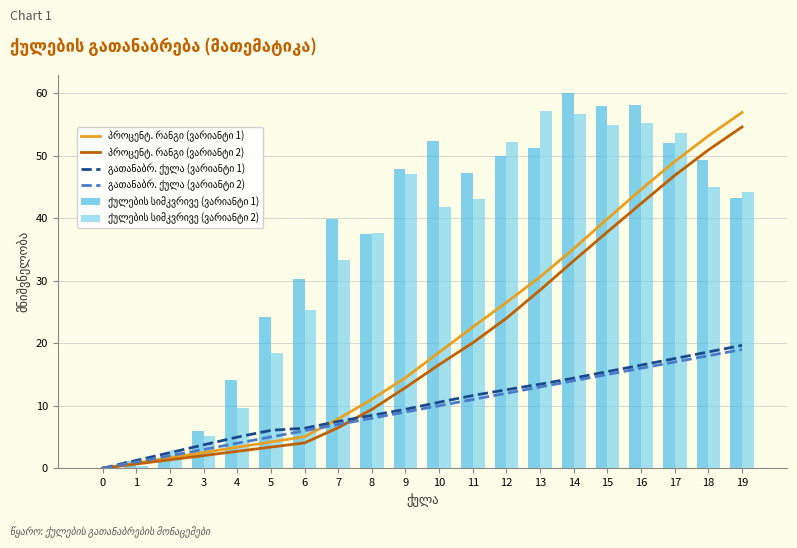

Is the value of ქულების სიმკვრივე (ვარიანტი 1) at 6 greater than the value of ქულების სიმკვრივე (ვარიანტი 2) at 19?

No